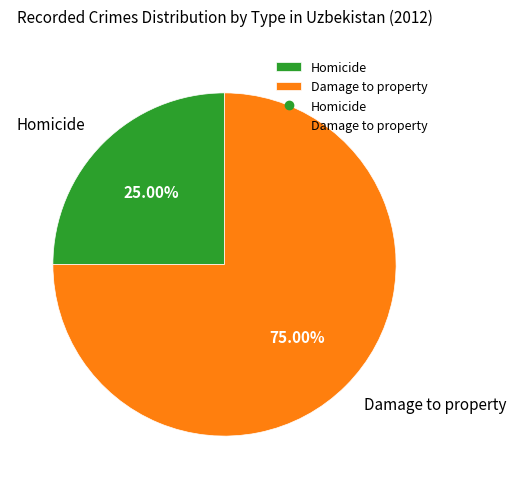

Is it true that Damage to property is 75% of the pie?

True